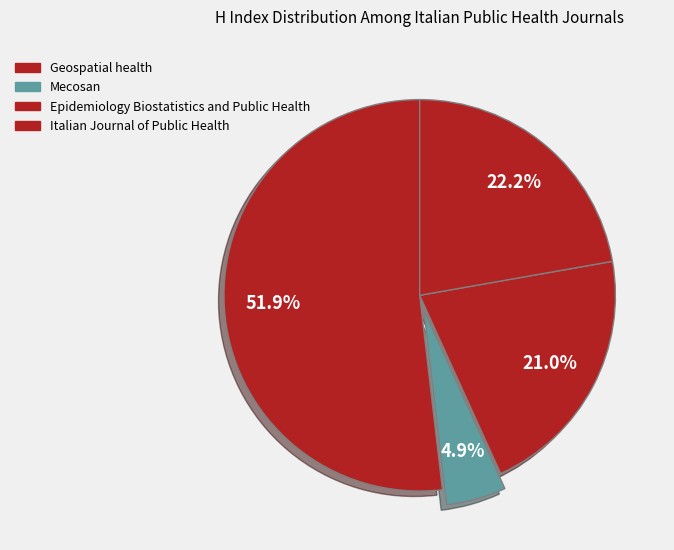

Rank the categories by value from lowest to highest.

Mecosan, Epidemiology Biostatistics and Public Health, Italian Journal of Public Health, Geospatial health